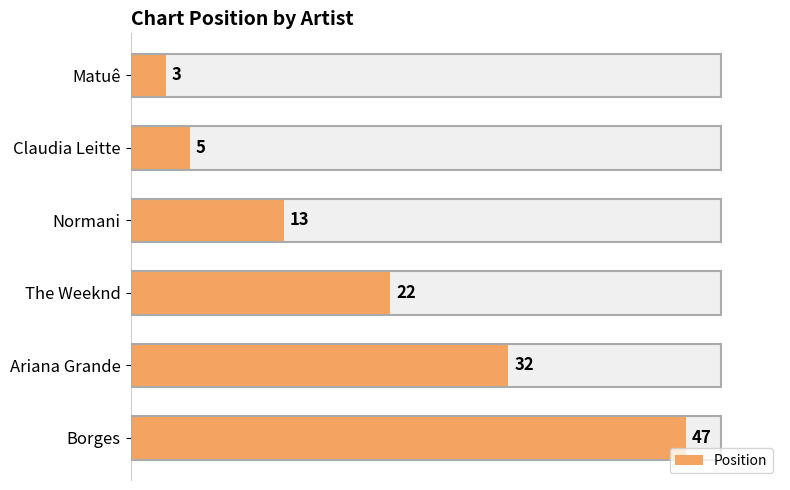

How many data points are above 22?

2